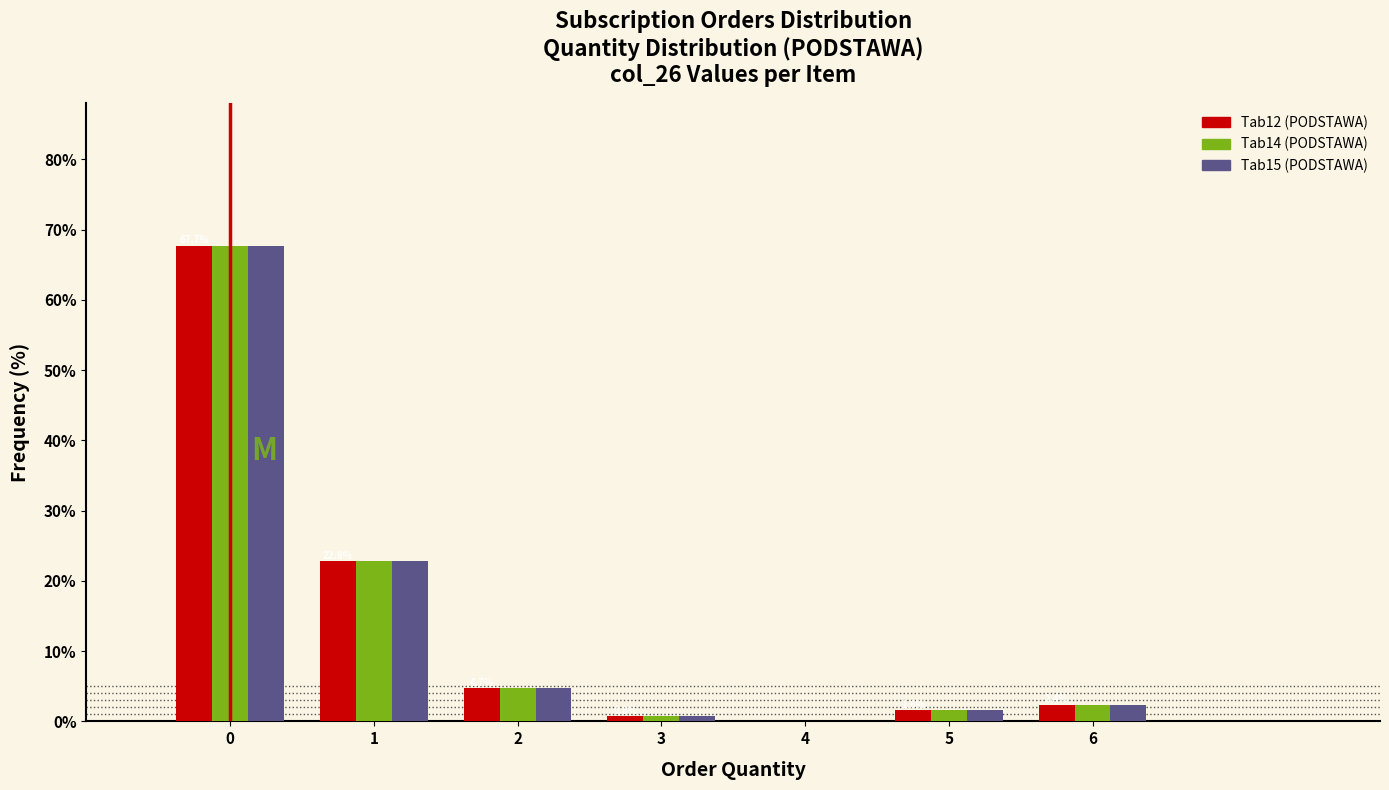

What is the greatest value displayed?

67.7